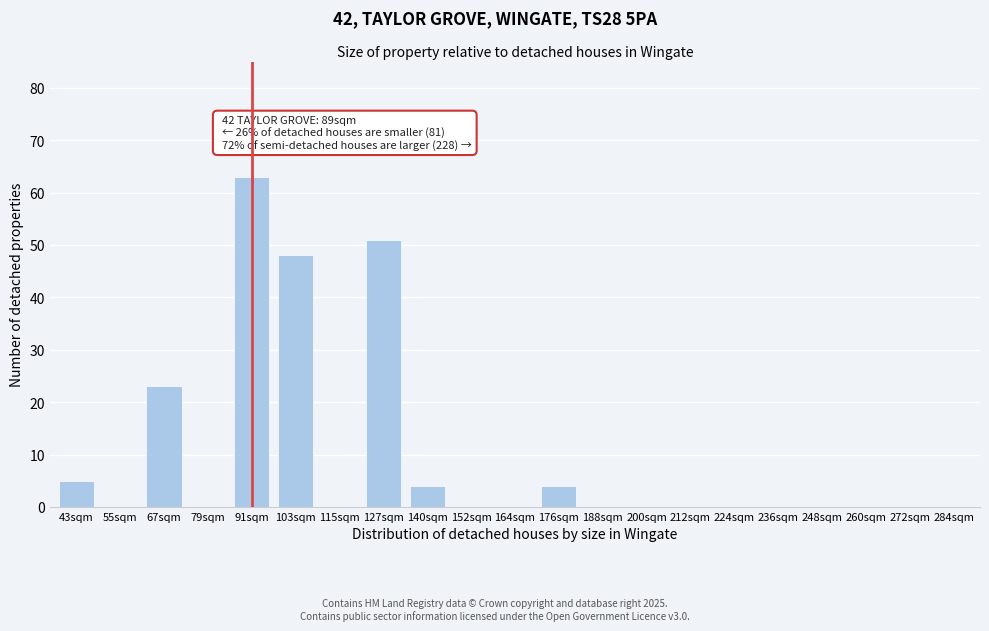

Reading left to right, extract all data points from this chart.

43sqm=5	55sqm=0	67sqm=23	79sqm=0	91sqm=63	103sqm=48	115sqm=0	127sqm=51	140sqm=4	152sqm=0	164sqm=0	176sqm=4	188sqm=0	200sqm=0	212sqm=0	224sqm=0	236sqm=0	248sqm=0	260sqm=0	272sqm=0	284sqm=0